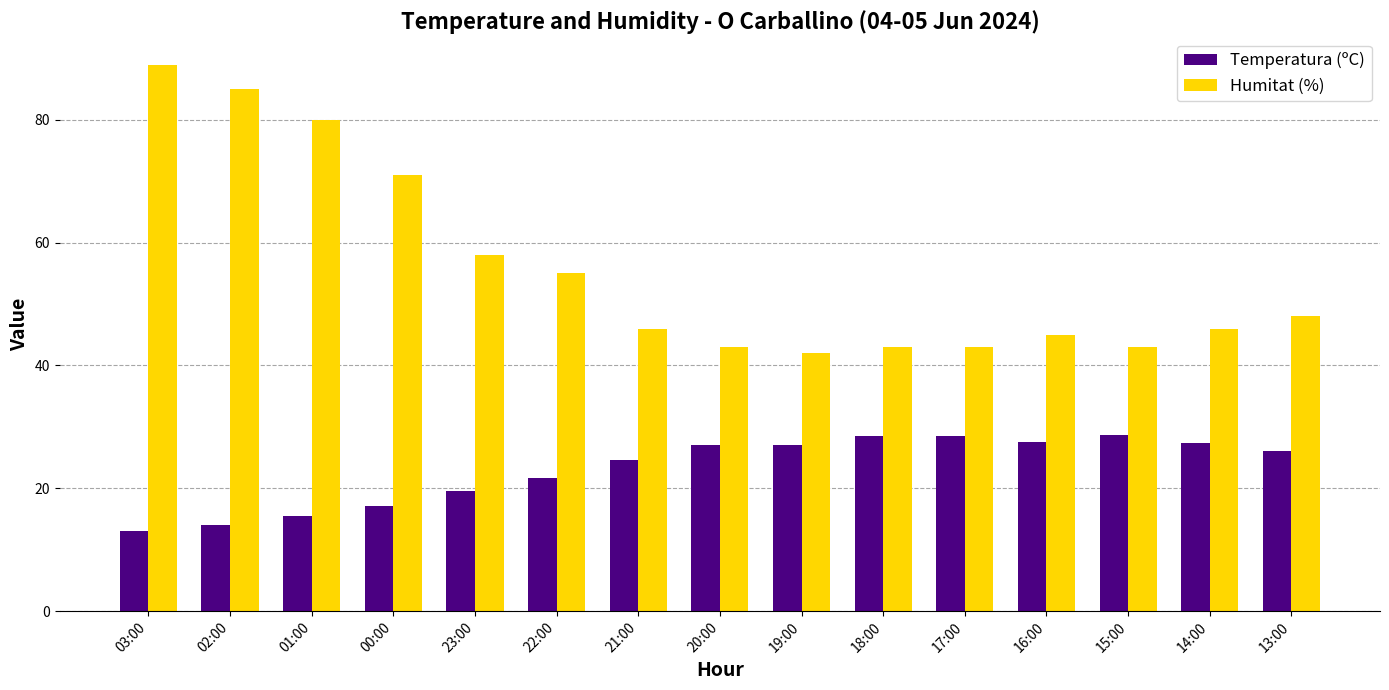

How many series are shown in this chart?

2